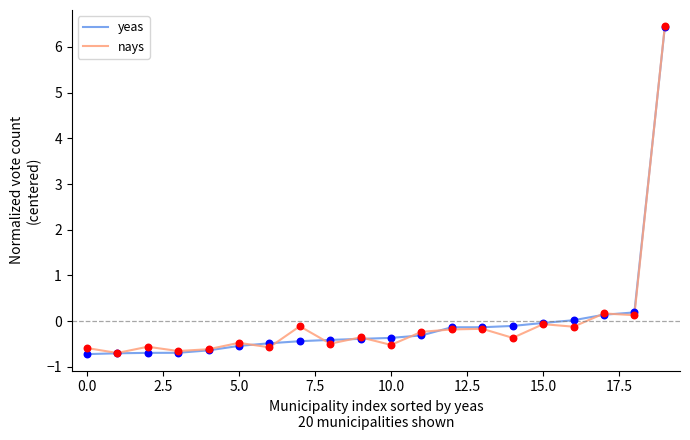

What is the highest value of the yeas series?

6.4